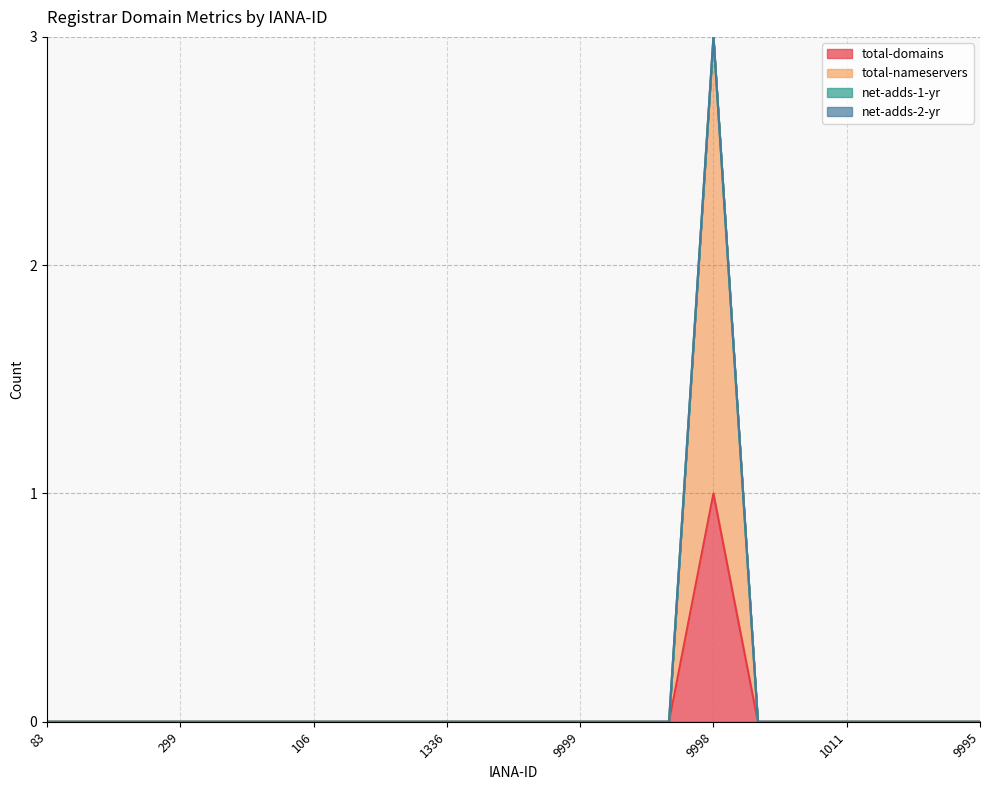

Between 299 and 9998, which series saw the biggest shift?

total-nameservers